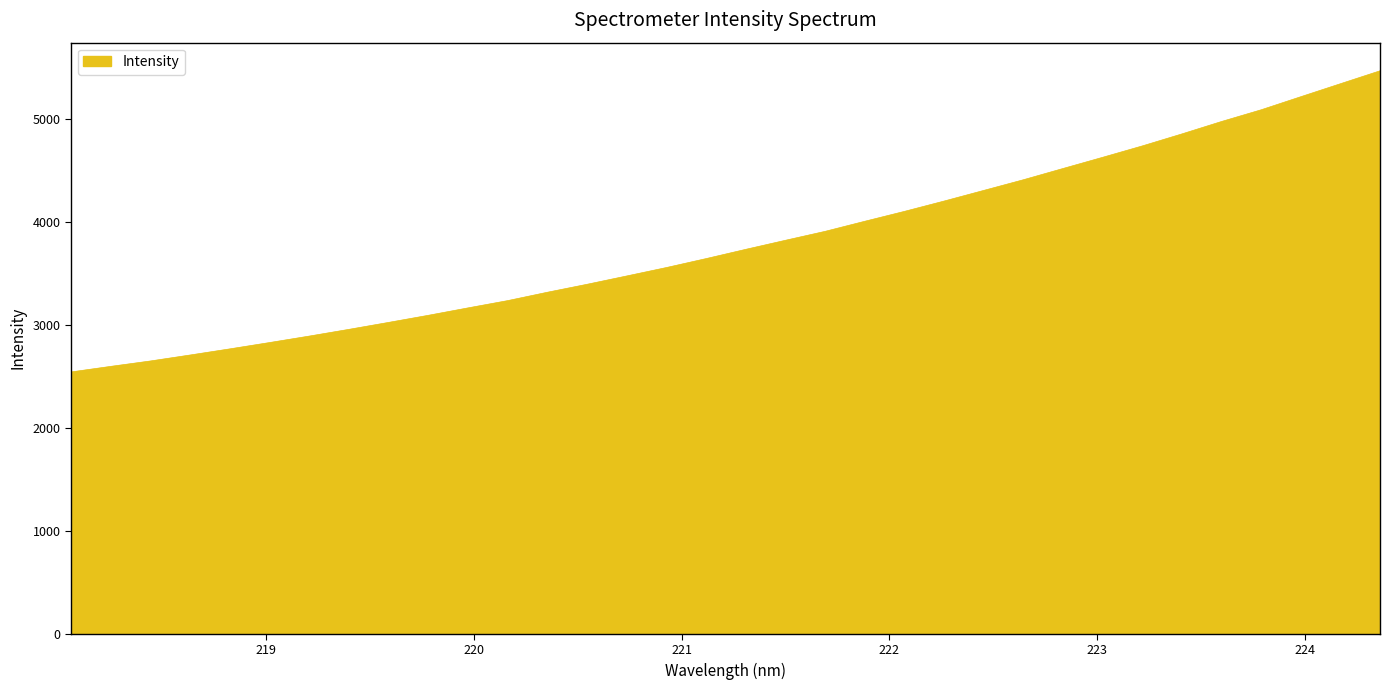

What is the smallest value displayed?

2541.0